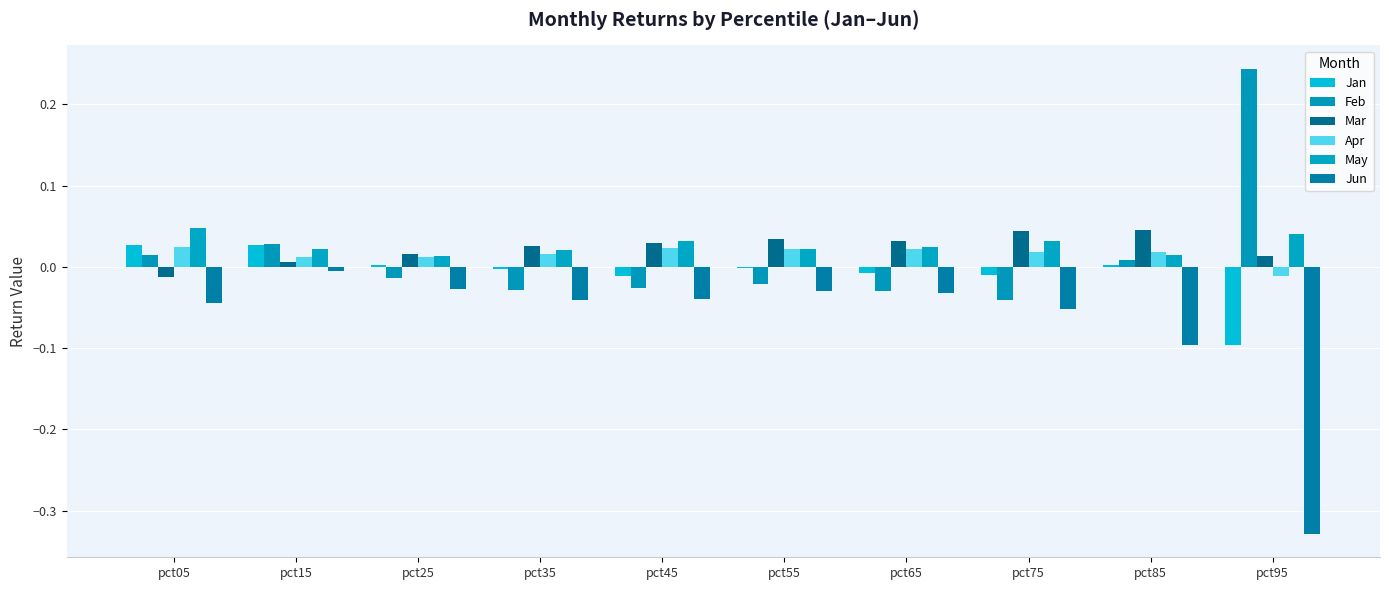

Are the bars horizontal?

No